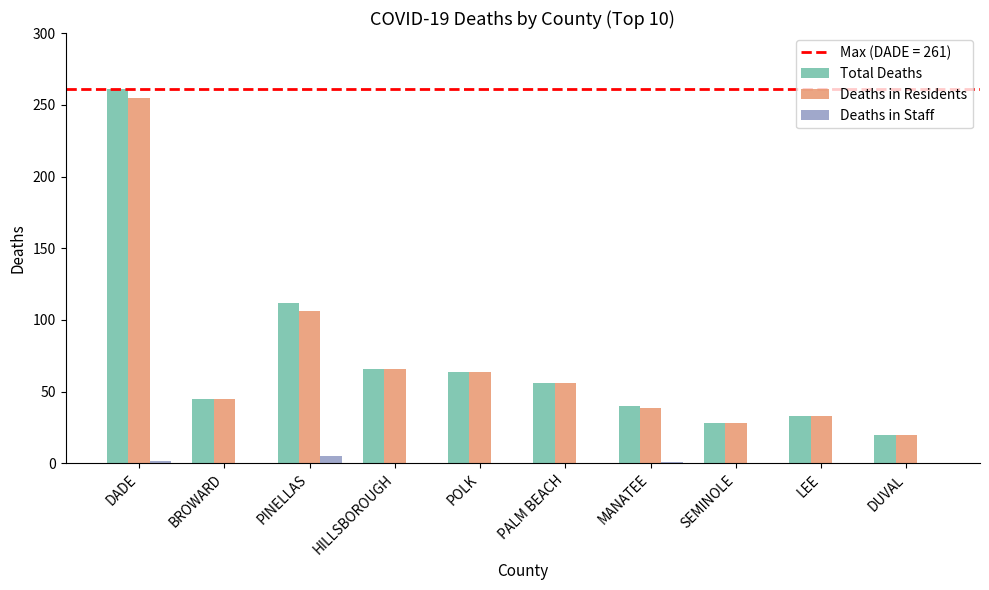

At which category is the sum across all series the highest?

DADE